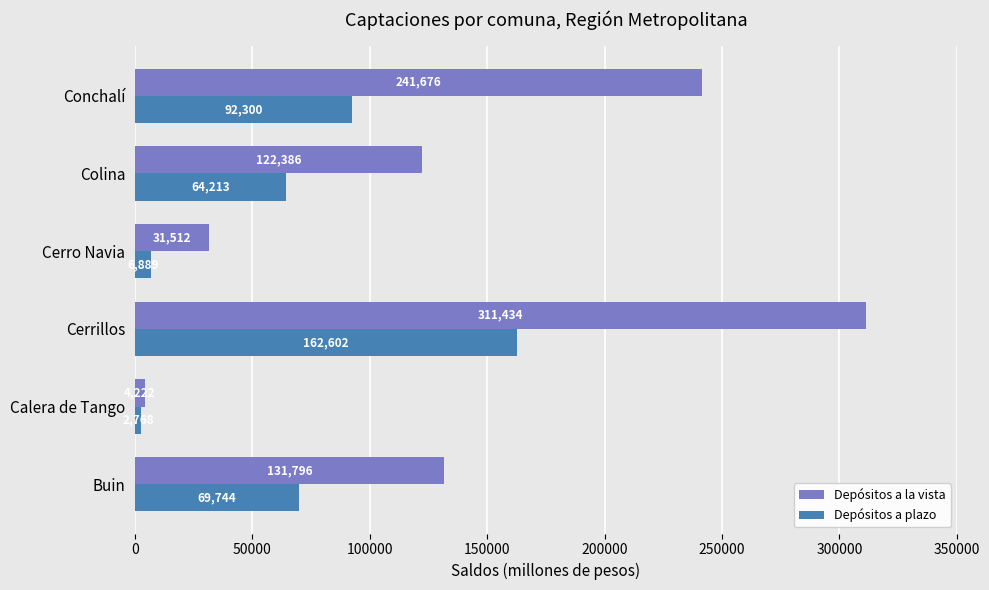

How many values in the Depósitos a la vista series exceed 131795?

3